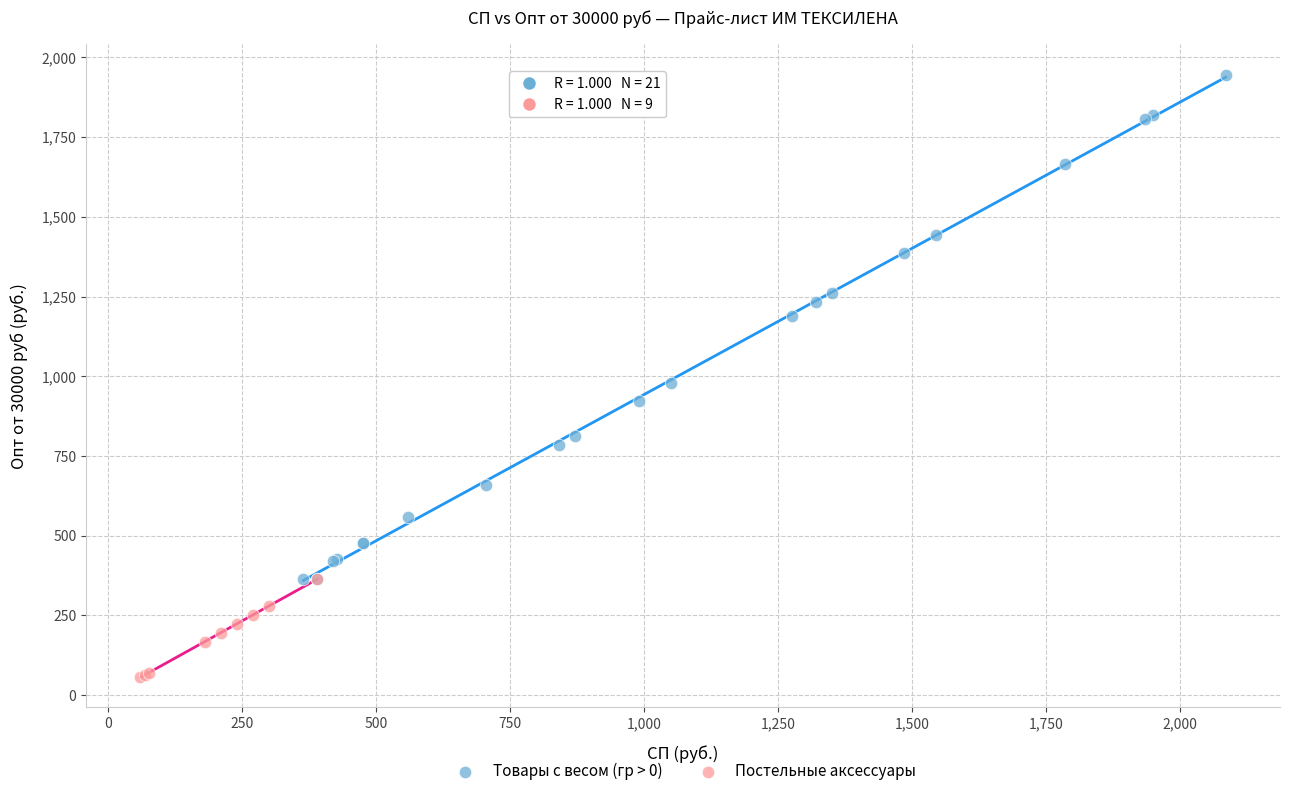

Which series contains the highest Y value?

Товары с весом (гр > 0)